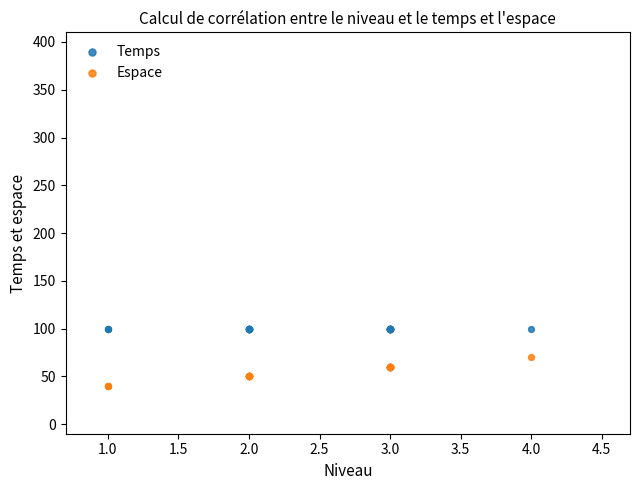

What are all the series names shown in the legend?

Temps, Espace